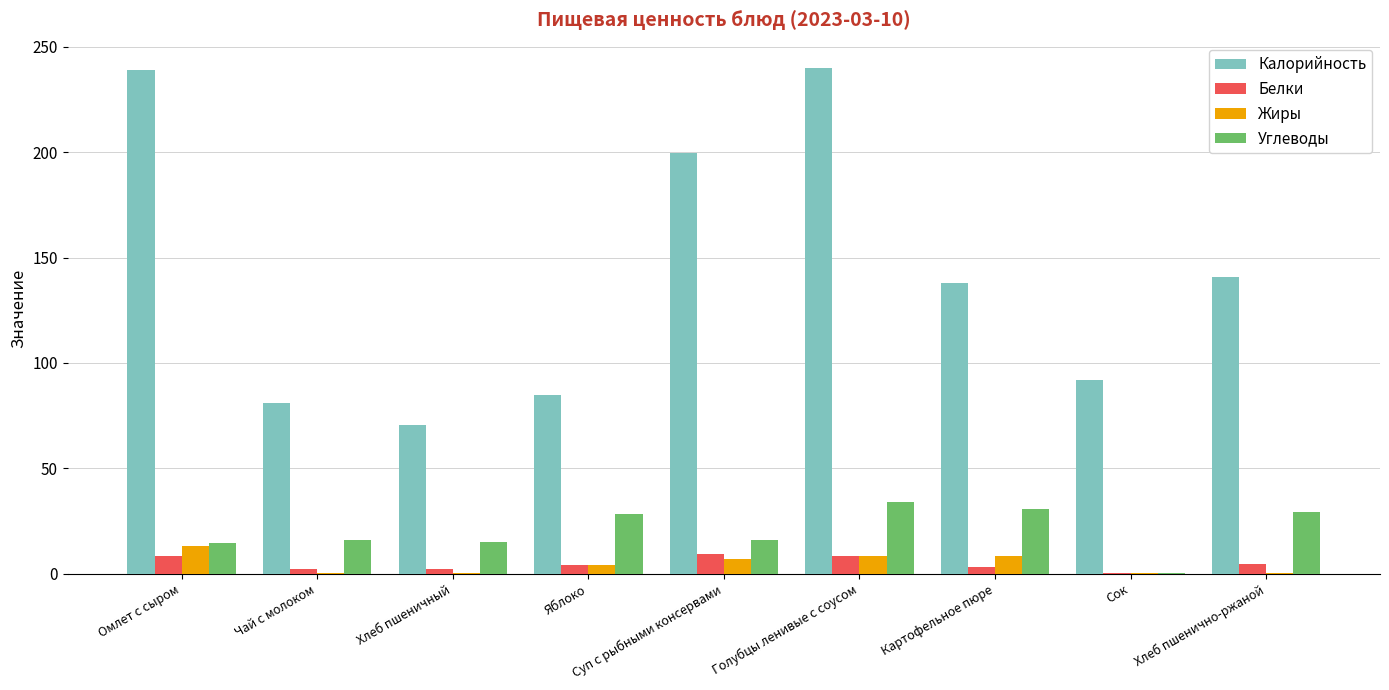

What is the sum of all Жиры values?

41.9